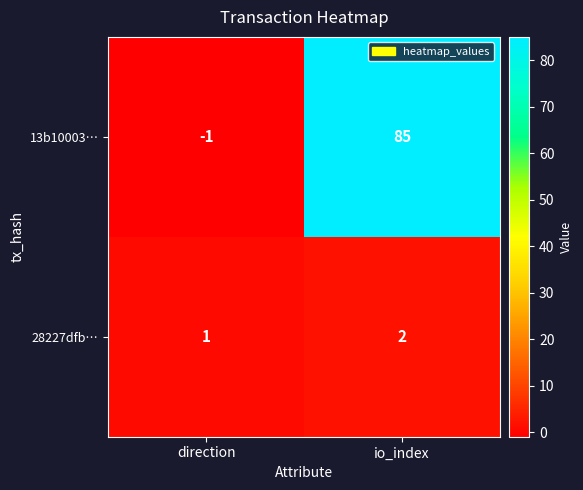

Which category has the lowest value in the 28227dfb… series?

direction